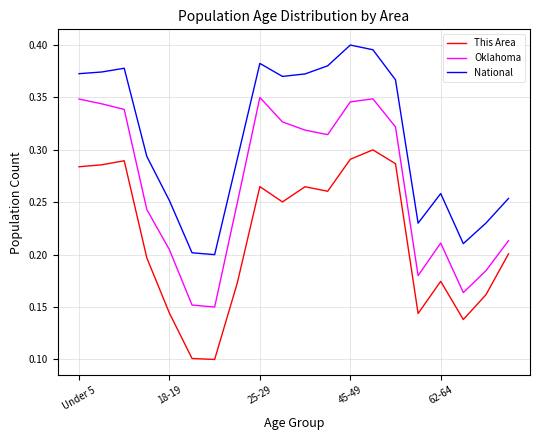

True or false: Oklahoma and National intersect in this chart.

False